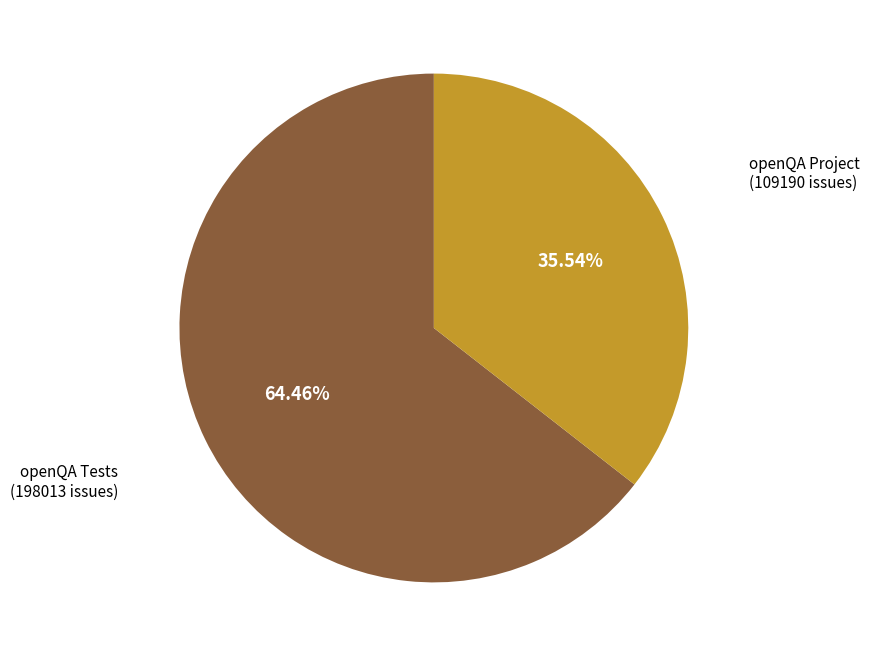

Does any single category account for the majority?

Yes